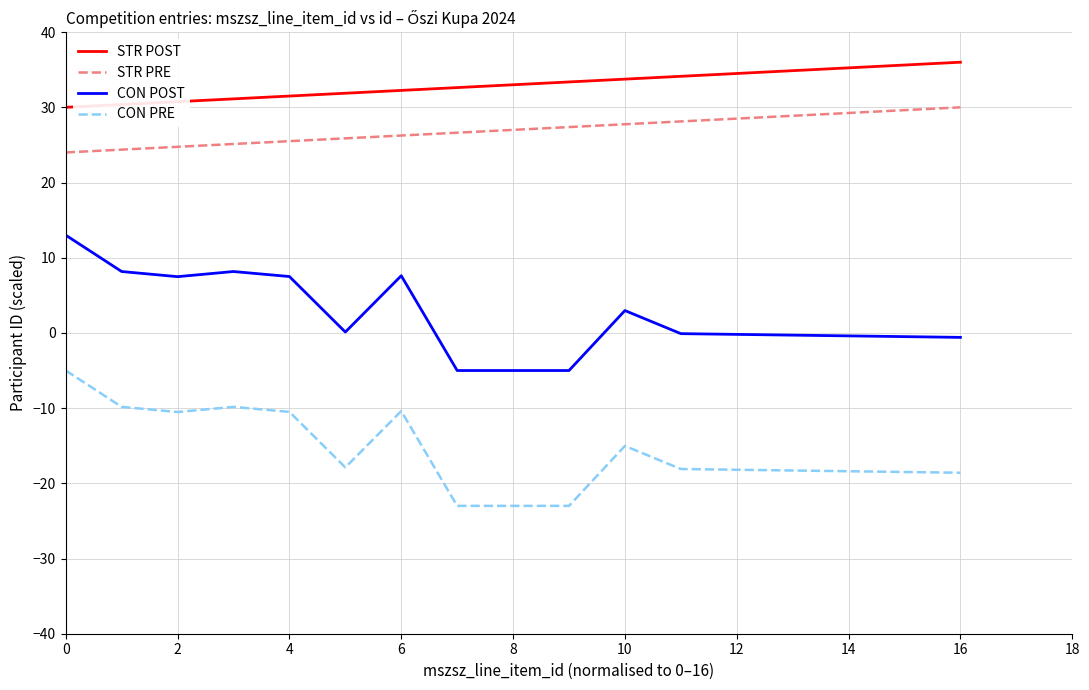

What is the greatest value displayed?

36.0